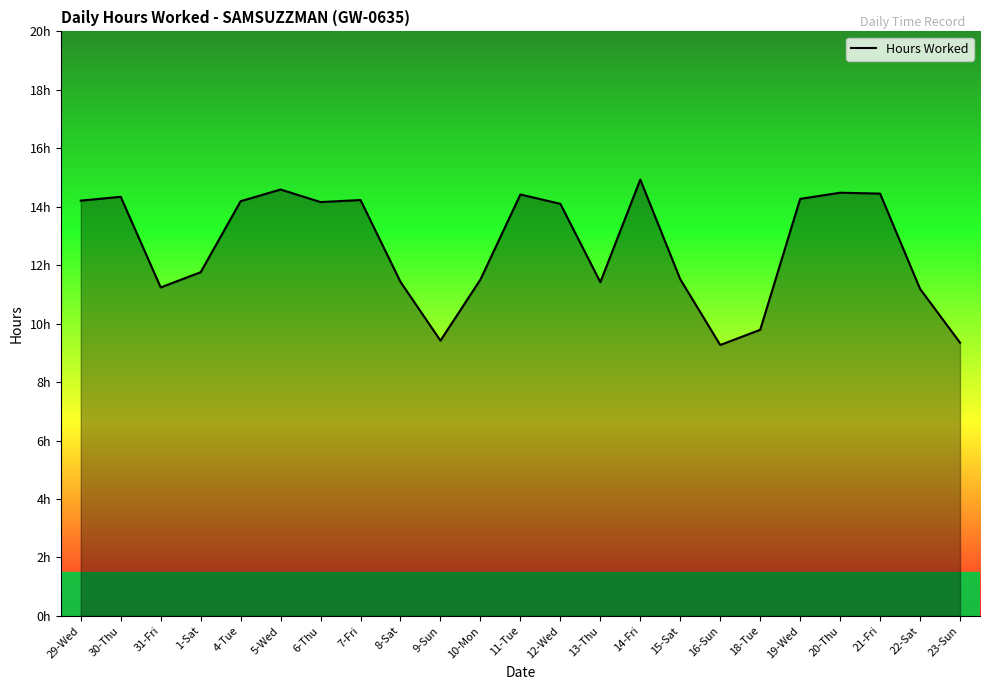

What is the label of the 9th point from the right?

14-Fri